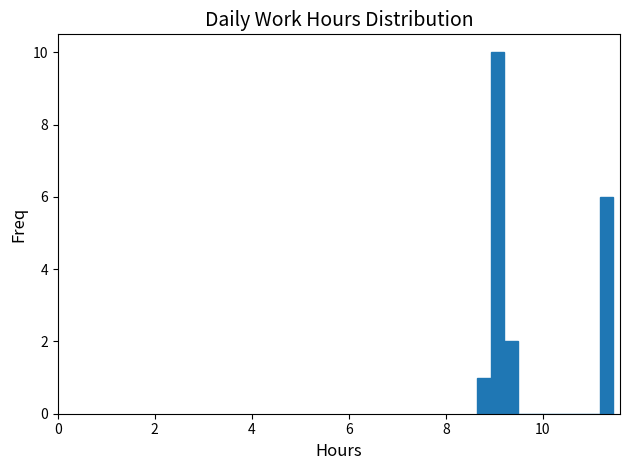

Around what value on the x-axis is the tallest bar? Give the approximate position of its centre, as read against the axis.

9.0